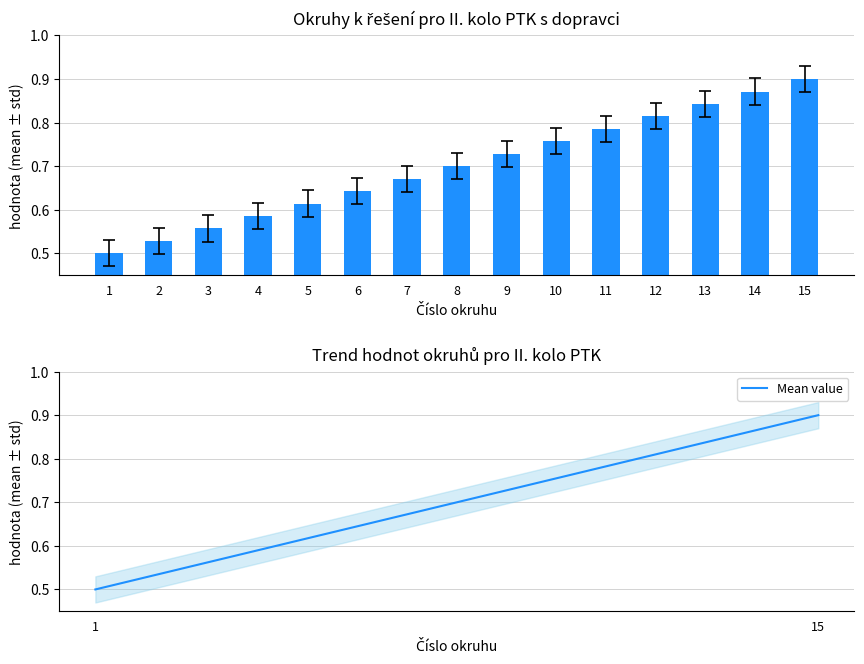

Which has a higher value, 10 or 9?

10